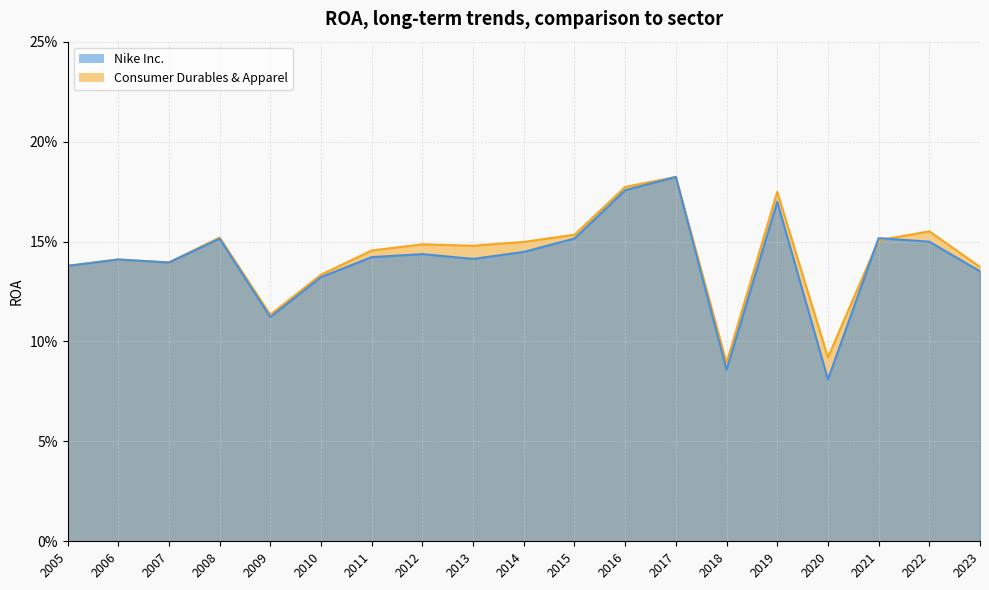

How many Nike Inc. values are between 0 and 1?

19